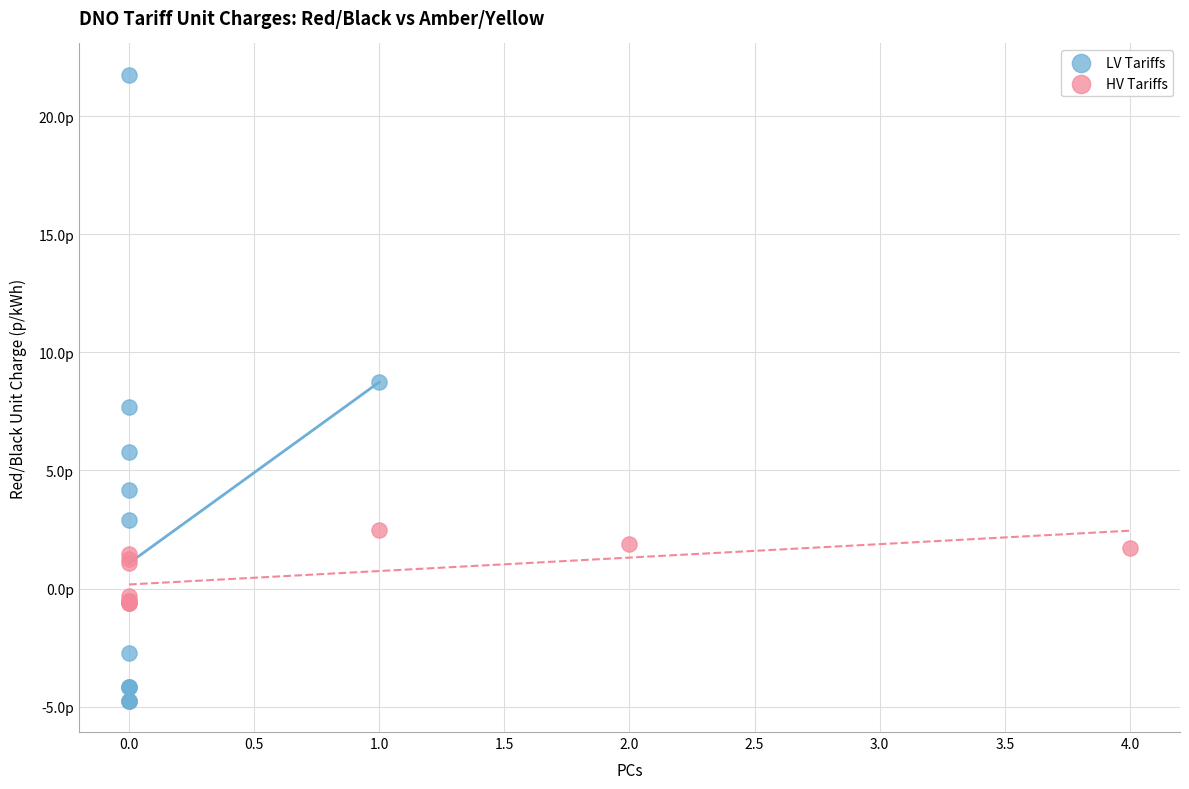

What are all the series names shown in the legend?

LV Tariffs, HV Tariffs